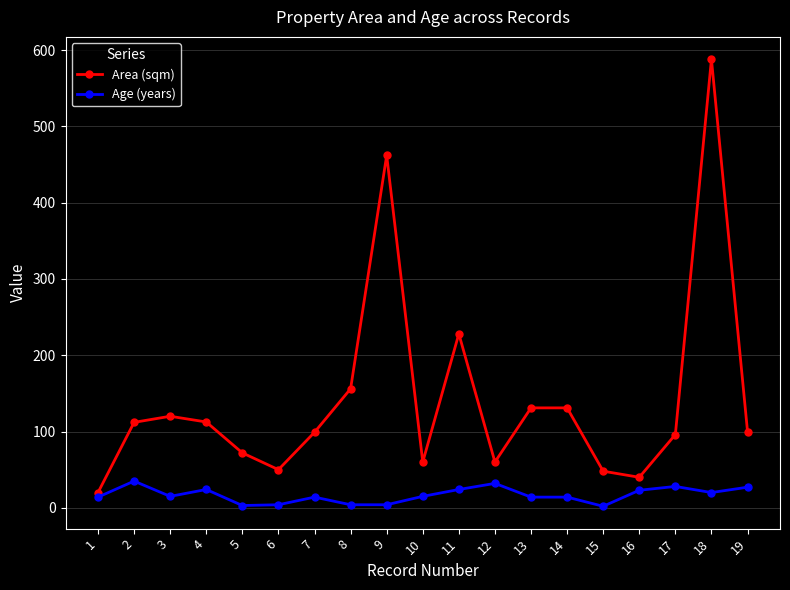

Which series has the largest range (max minus min)?

Area (sqm)